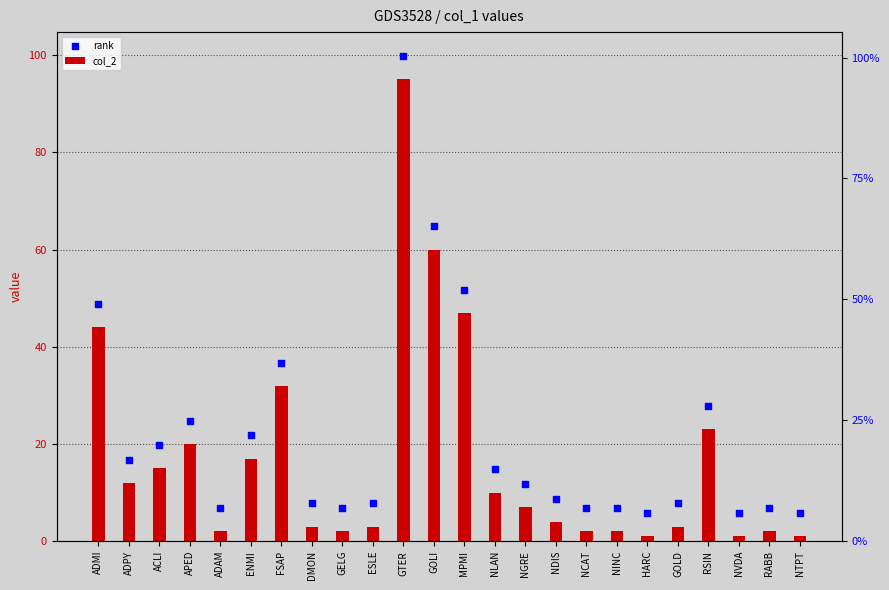

At how many categories does at least one series exceed 65?

1